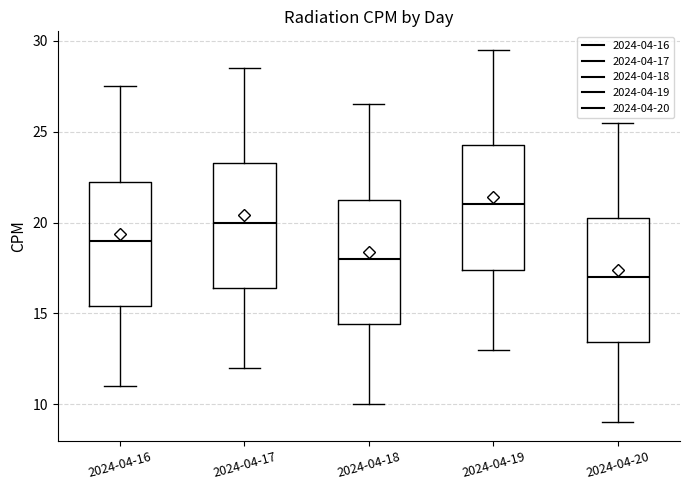

Reading left to right, transcribe this box plot: for each box, give where its median line is, the range the box spans, and where its two whiskers end, as read against the y-axis. The values are not printed on the chart, so give them approximately, as read against the axis.

2024-04-16: median 19.0, box 15.5 to 22.5, whiskers 11.0 to 27.5
2024-04-17: median 20.0, box 16.5 to 23.5, whiskers 12.0 to 28.5
2024-04-18: median 18.0, box 14.5 to 21.5, whiskers 10.0 to 26.5
2024-04-19: median 21.0, box 17.5 to 24.5, whiskers 13.0 to 29.5
2024-04-20: median 17.0, box 13.5 to 20.5, whiskers 9.0 to 25.5